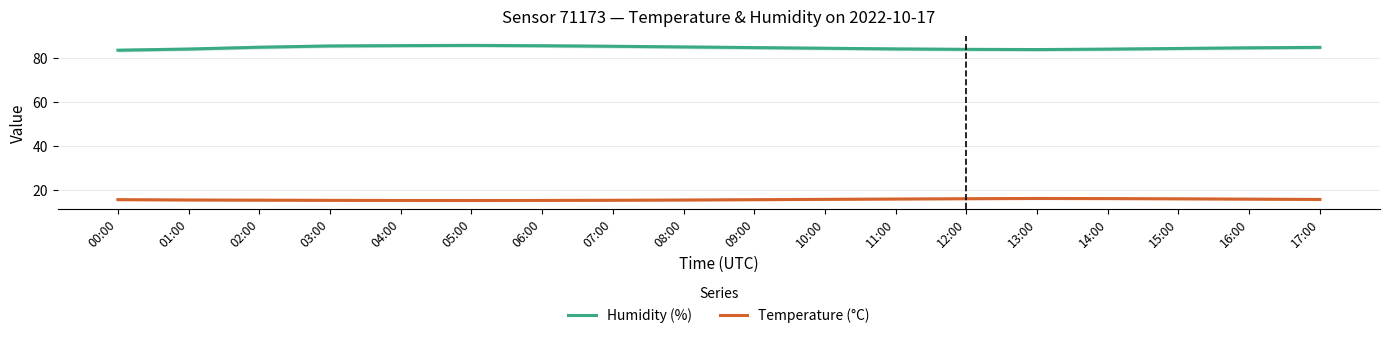

At 06:00, list the series in order from largest to smallest.

Humidity (%), Temperature (°C)